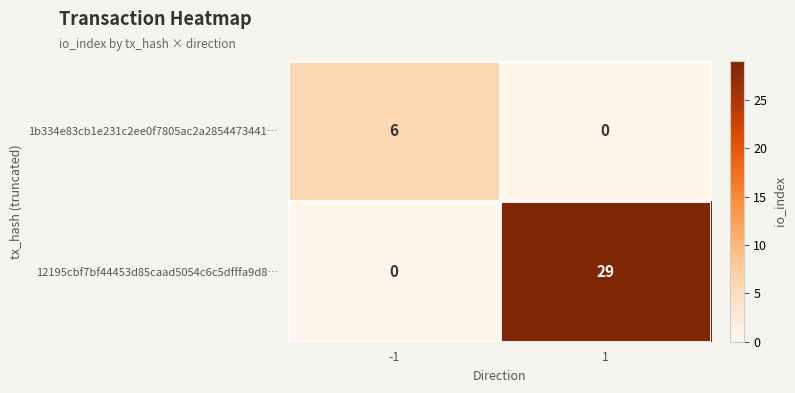

List the labels in order of 12195cbf7bf44453d85caad5054c6c5dfffa9d8… value, smallest first.

-1, 1